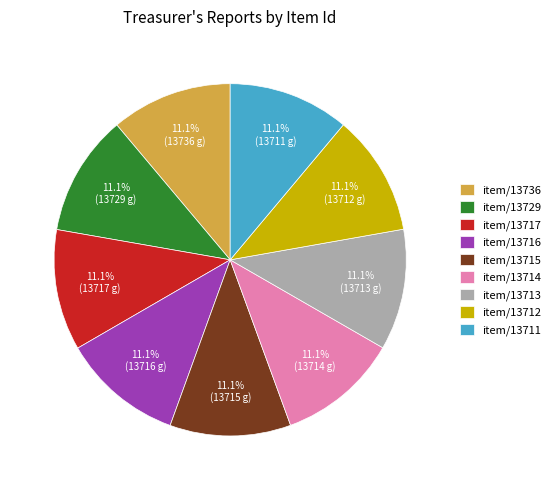

What portion of the pie excludes item/13712?

88.9%